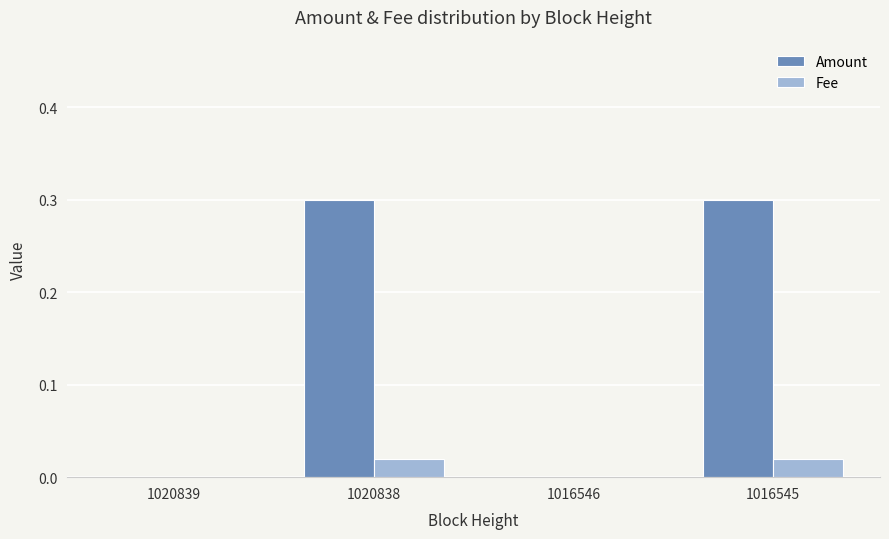

The Amount series shows 0.0 at 1020839. True or false?

True